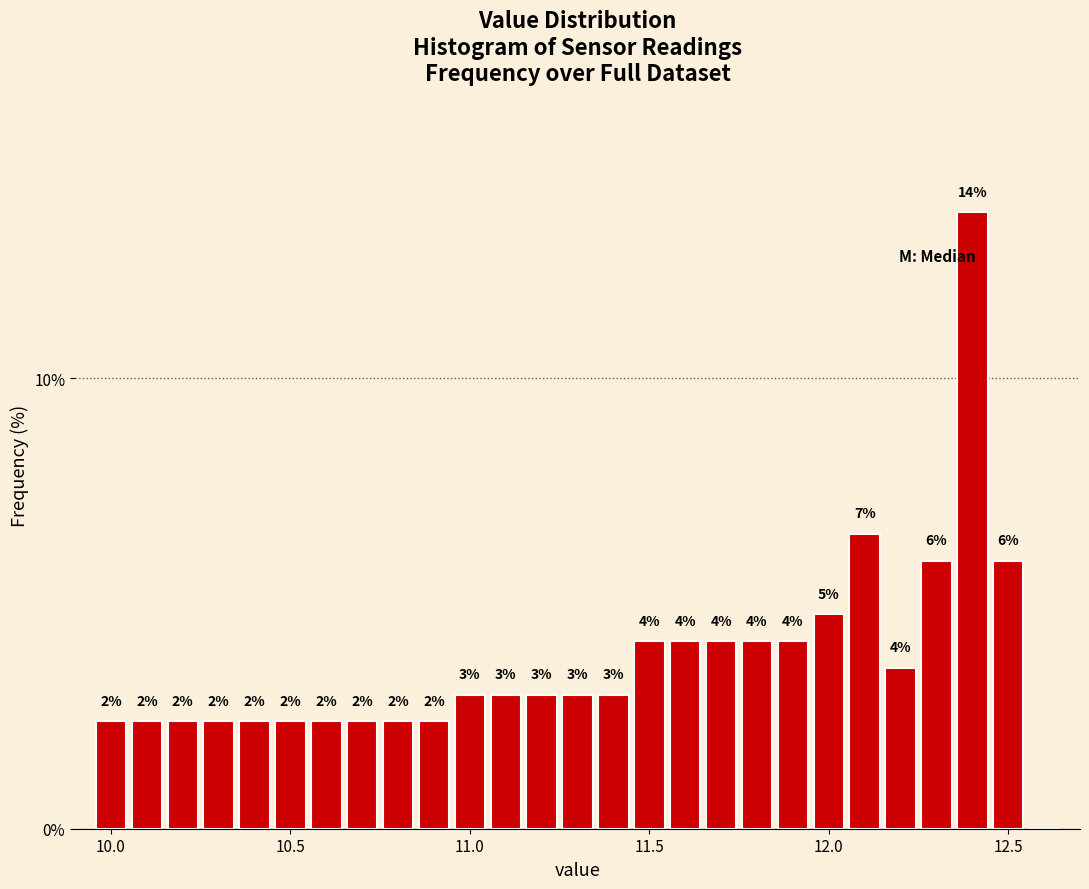

Around what value on the x-axis is the tallest bar? Give the approximate position of its centre, as read against the axis.

12.40